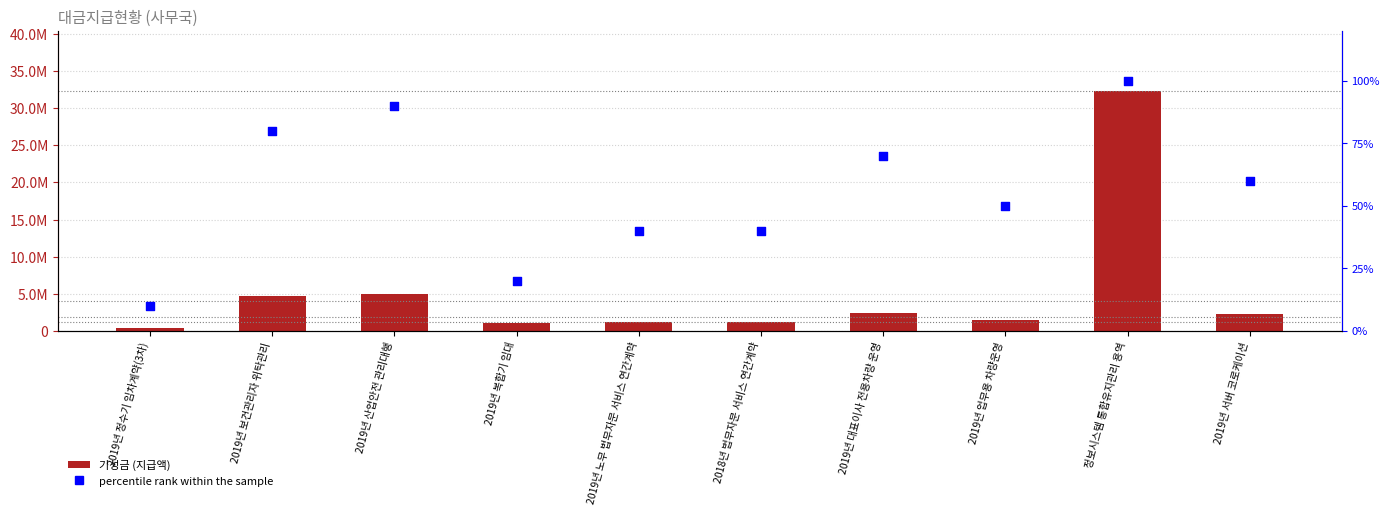

Which series contains the lowest Y value?

percentile rank within the sample